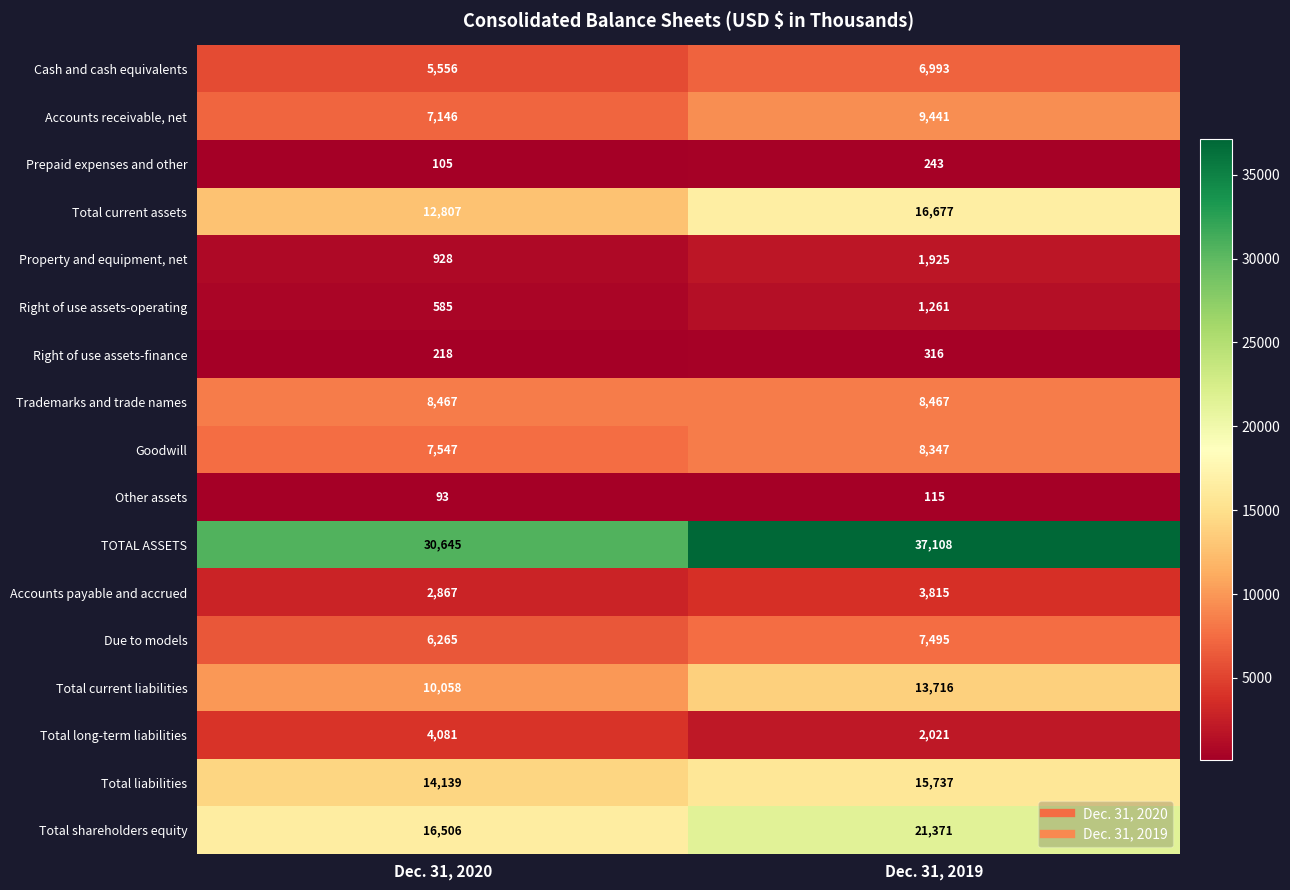

What is the difference between the highest and lowest values at Dec. 31, 2019?

36993